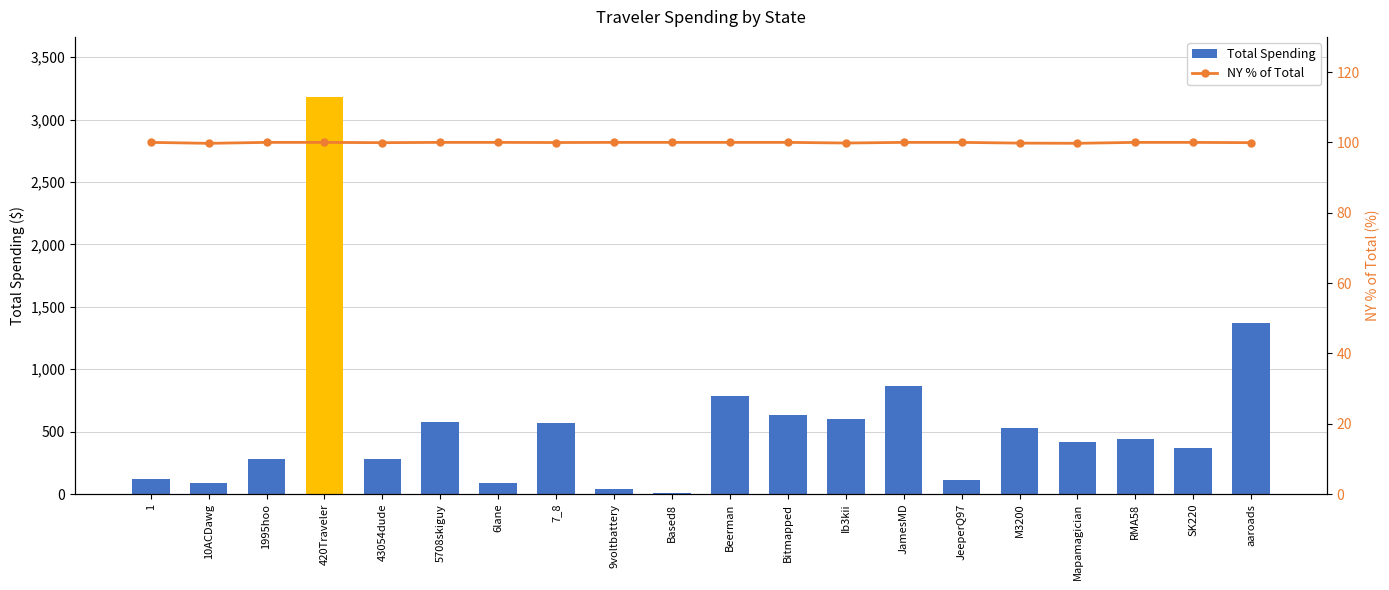

What is the spread (max minus min) of values at Mapamagician?

318.0